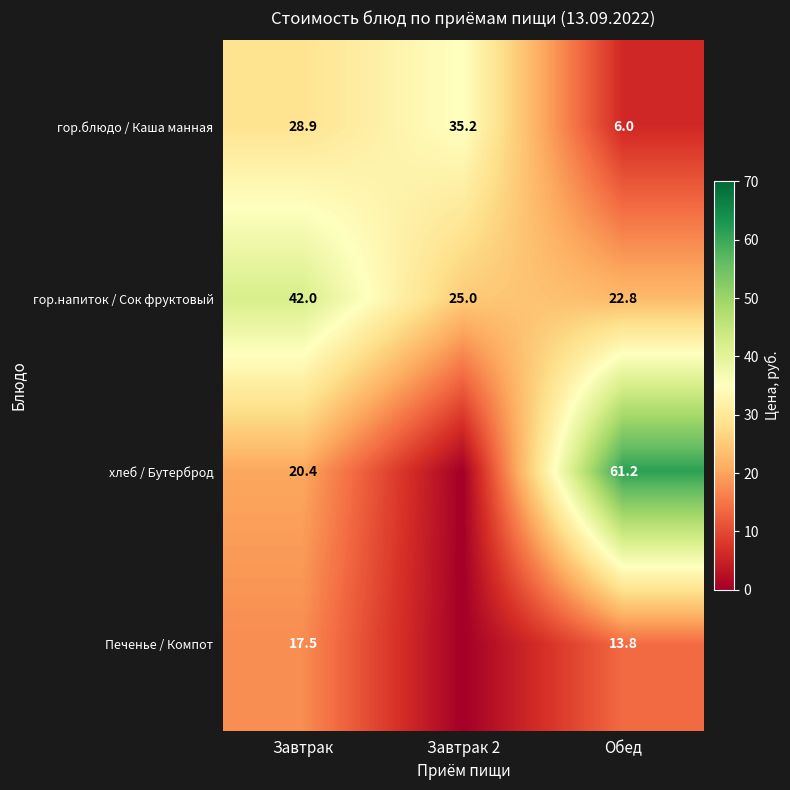

The value of гор.блюдо / Каша манная at Завтрак 2 is 35.2. True or false?

True